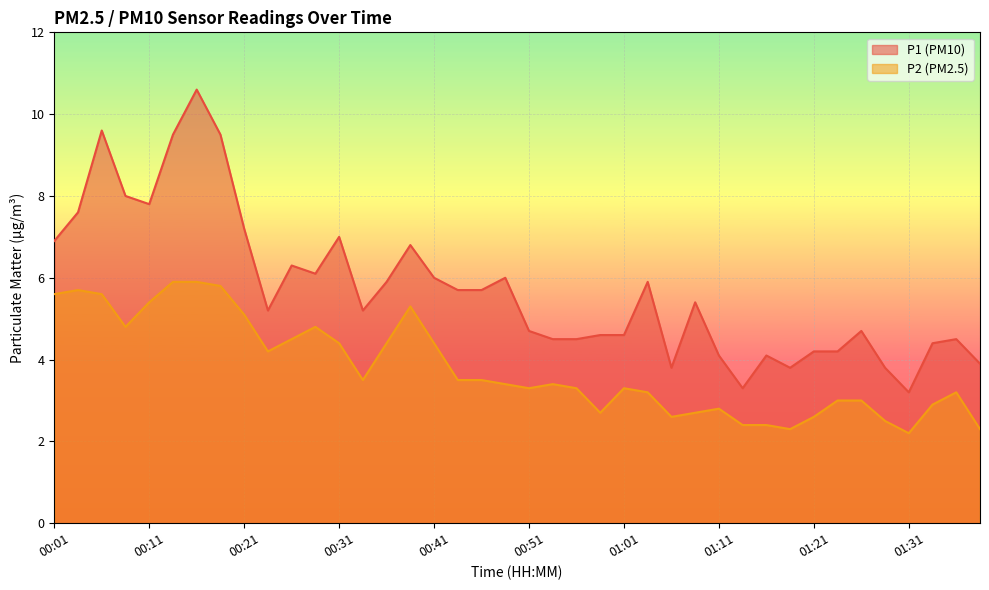

Count the number of data series in this chart.

2